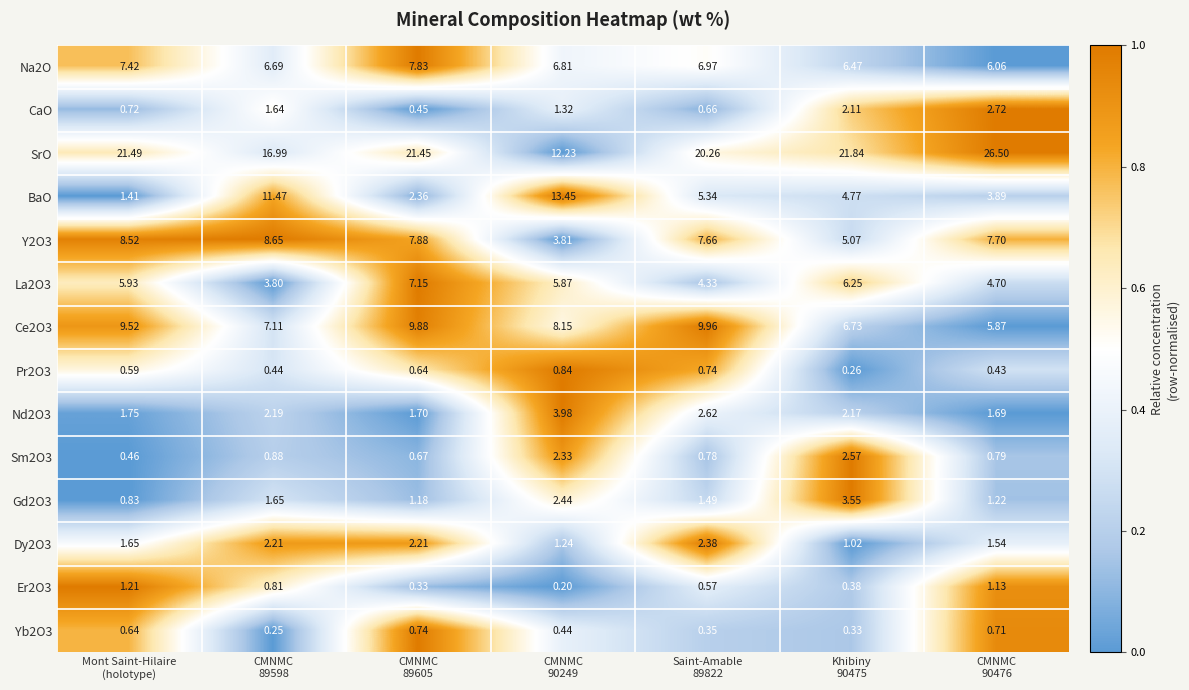

Which series has the largest total across all categories?

SrO